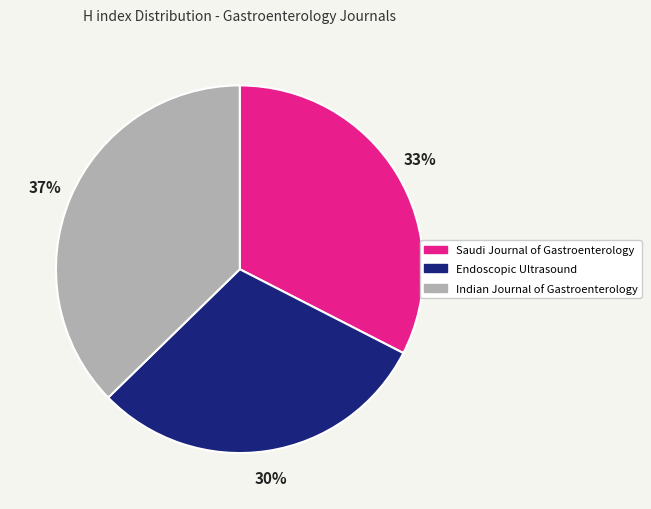

Approximately how many times larger is the value at Saudi Journal of Gastroenterology compared to Endoscopic Ultrasound?

1.1